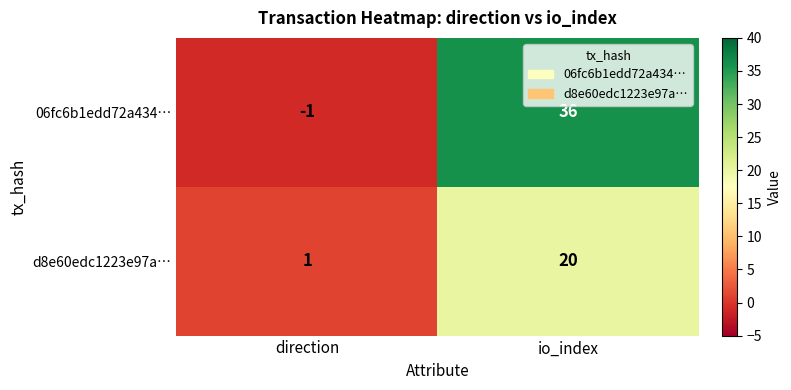

Rank the series at io_index from lowest to highest value.

d8e60edc1223e97a…, 06fc6b1edd72a434…